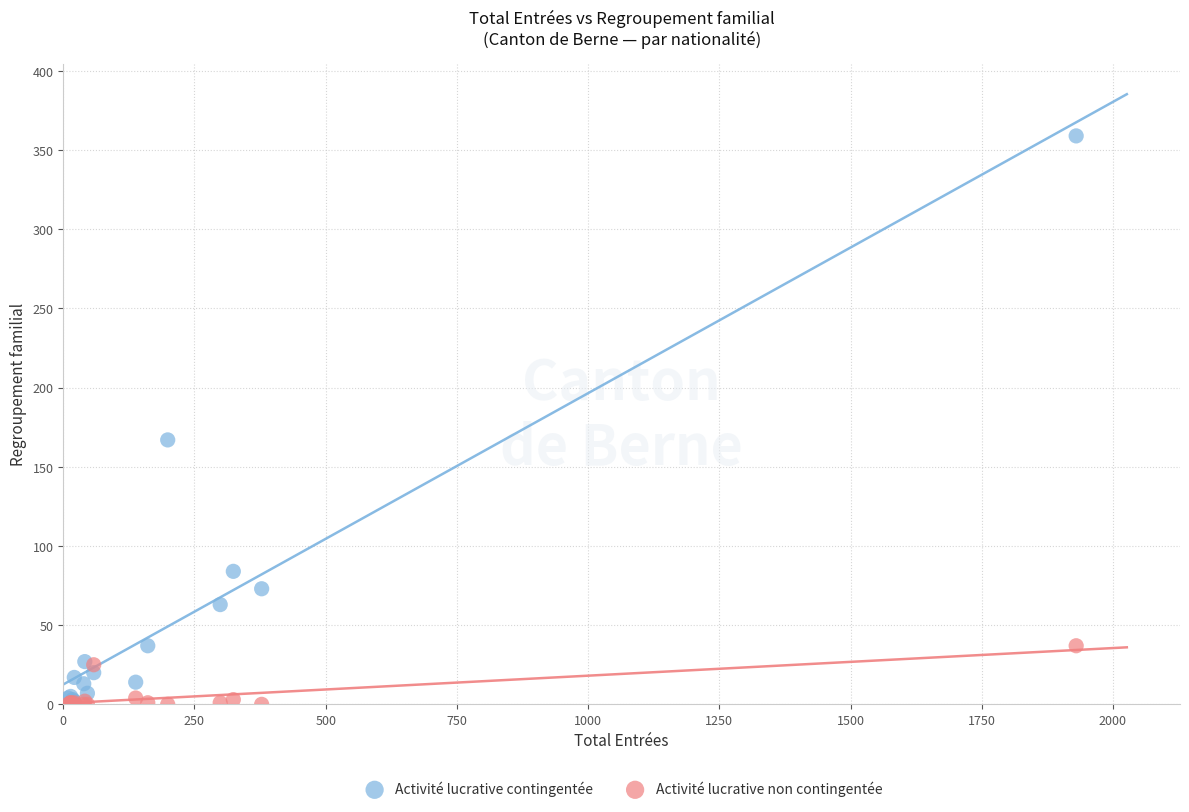

What are all the series names shown in the legend?

Activité lucrative contingentée, Activité lucrative non contingentée